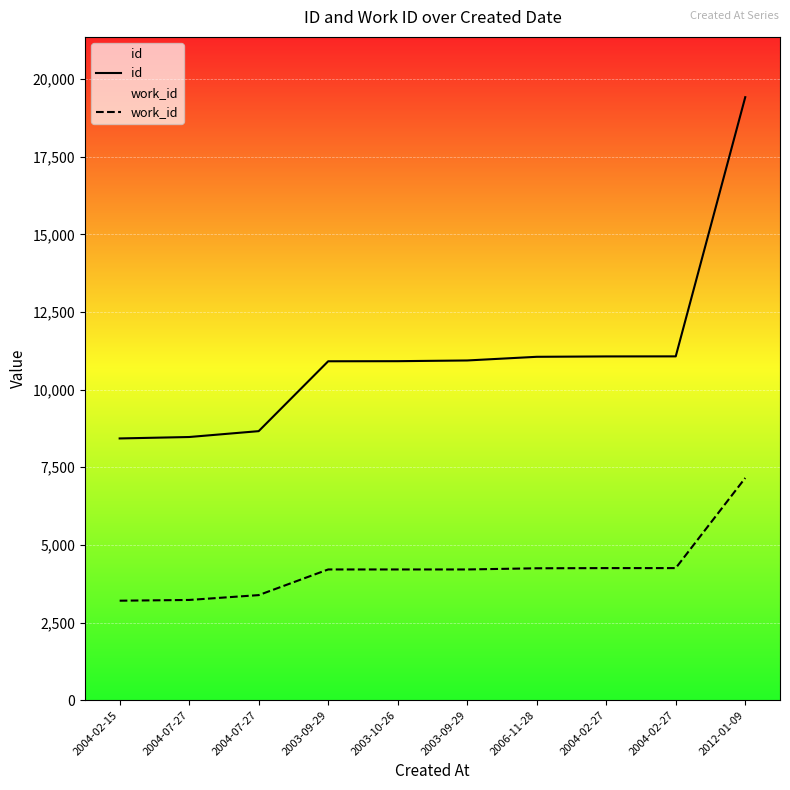

Between 2003-09-29 and 2004-02-27, which is larger?

2004-02-27